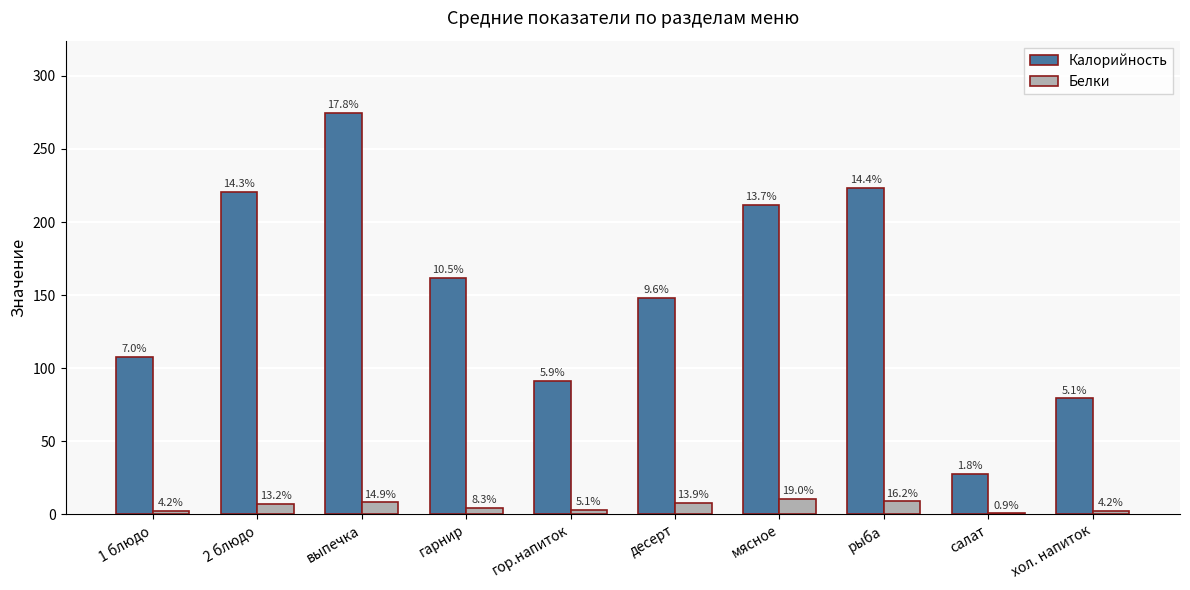

What is the difference between the highest and lowest values at мясное?

201.2